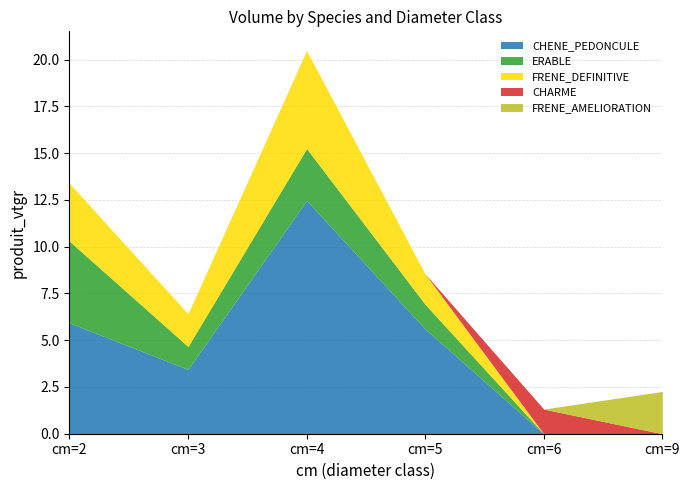

At cm=5, list the series in order from smallest to largest.

CHARME, FRENE_AMELIORATION, ERABLE, FRENE_DEFINITIVE, CHENE_PEDONCULE